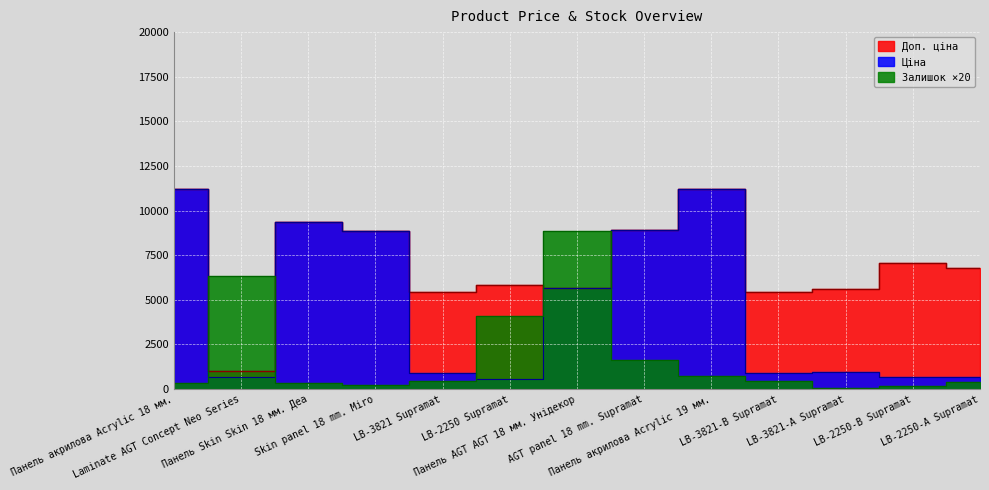

What is the sum of the Ціна values at LB-3821-А Supramat and LB-2250 Supramat?

1518.9